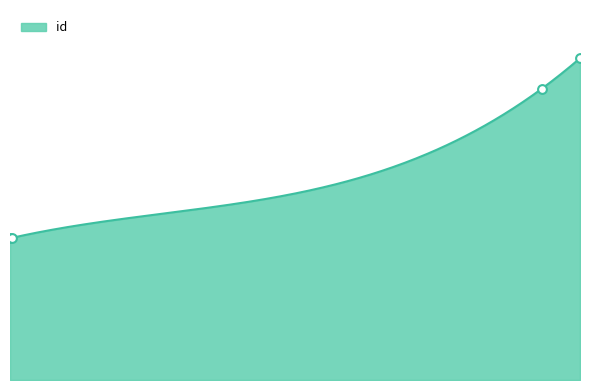

Approximately how many times larger is the value at 3911 compared to 3899?

1.0